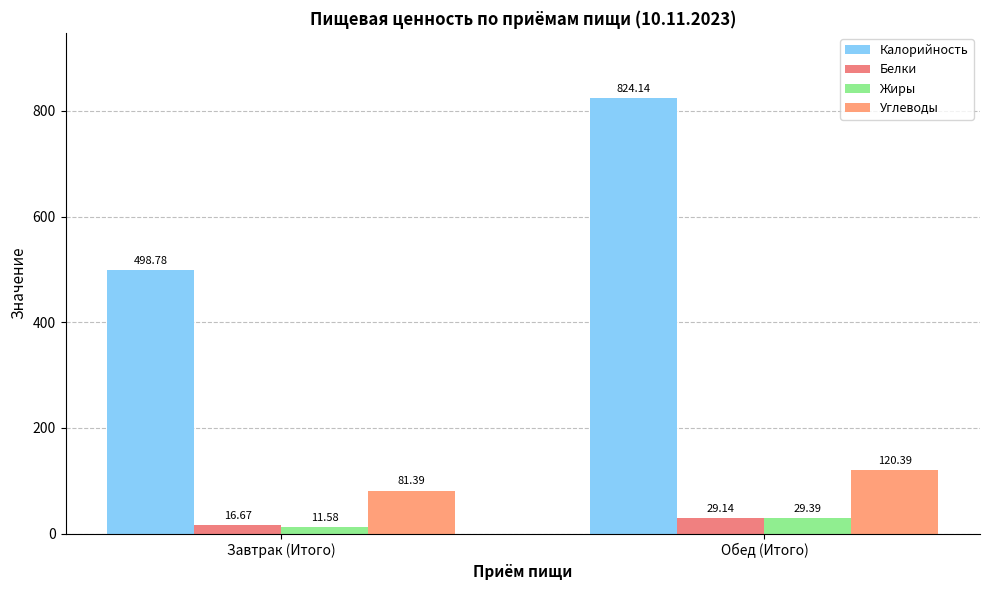

What is the difference between the highest and lowest values at Обед (Итого)?

795.0